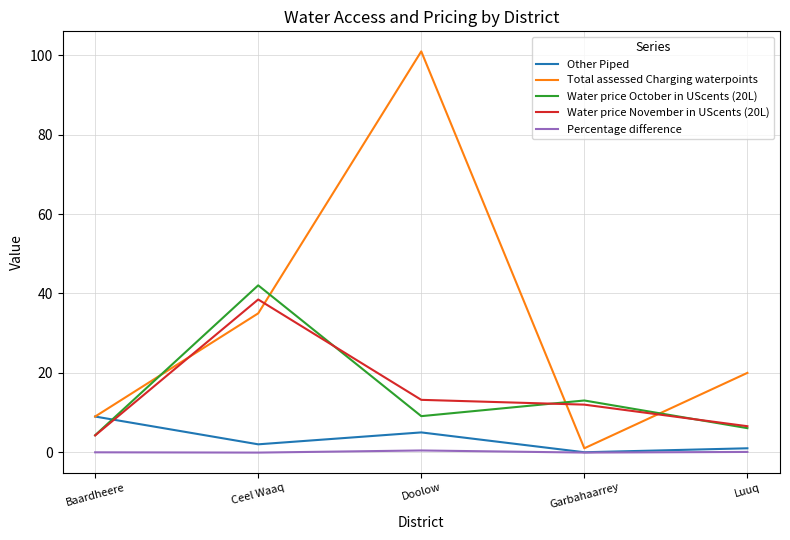

Is it true that Water price November in UScents (20L) equals 13.2 at Doolow?

True